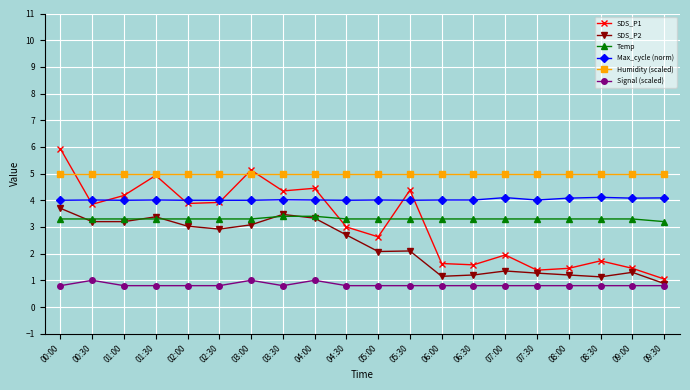

At which category is the sum across all series the highest?

00:00